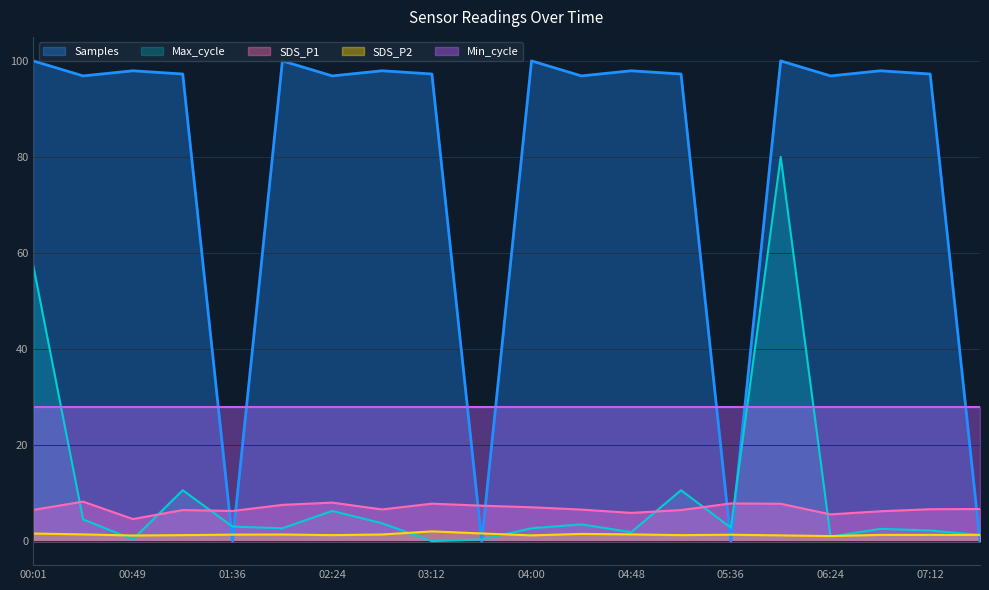

What is the difference between the second highest and minimum values in the SDS_P1 series?

3.4